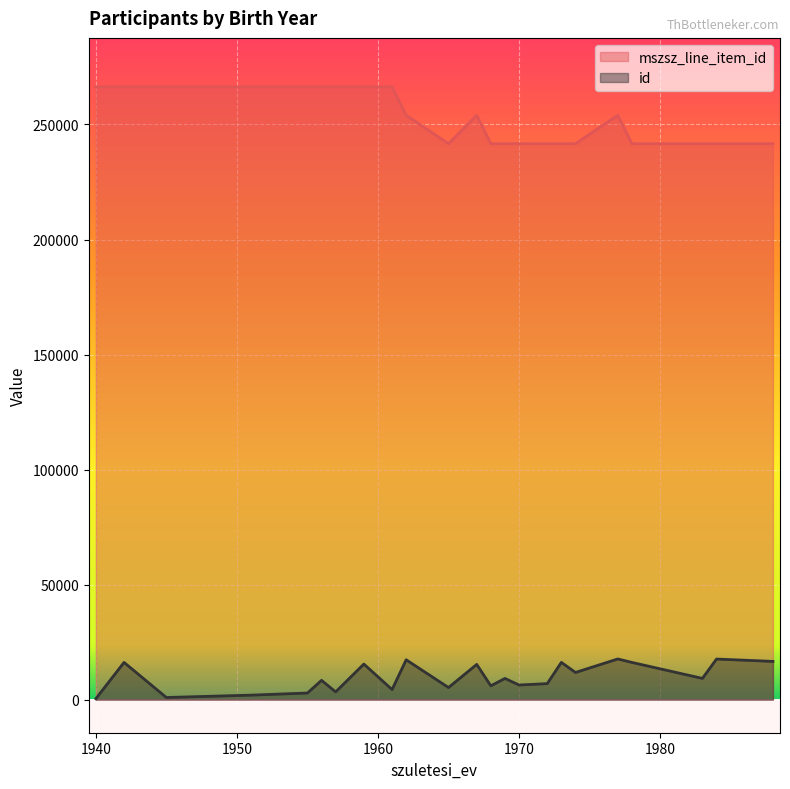

Count the number of categories in the chart.

23